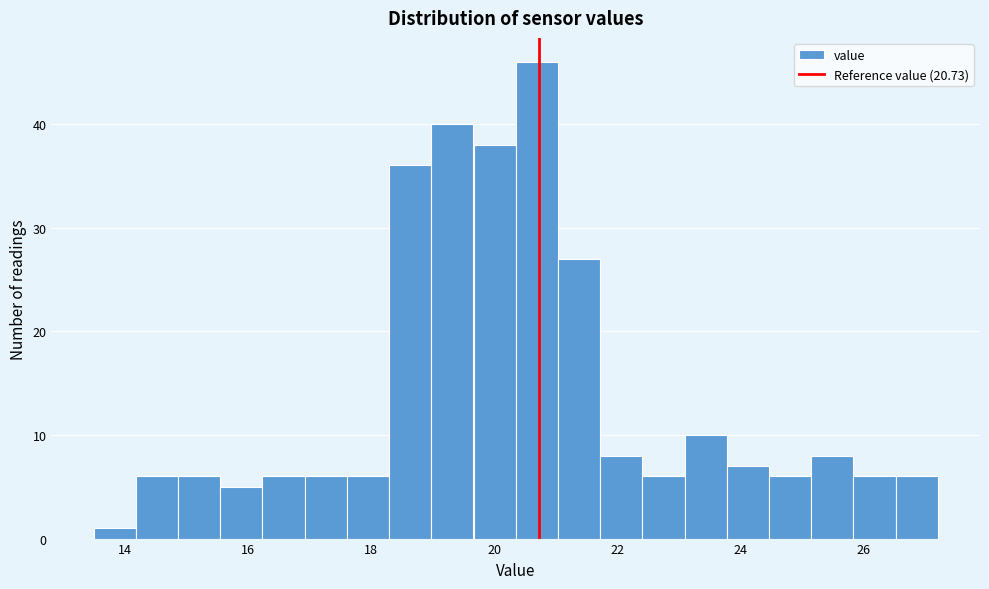

Around what value on the x-axis is the tallest bar? Give the approximate position of its centre, as read against the axis.

20.6